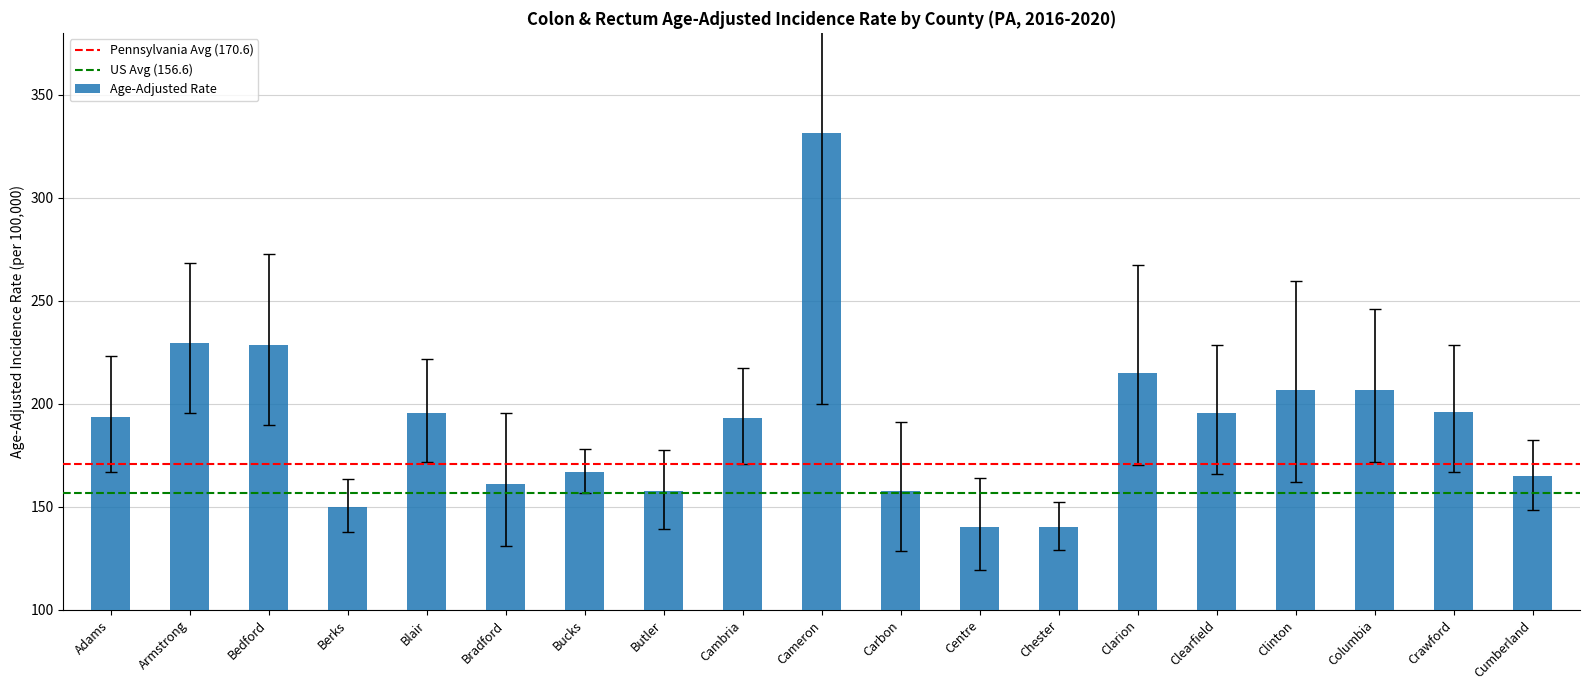

What position from the right is Cameron?

10